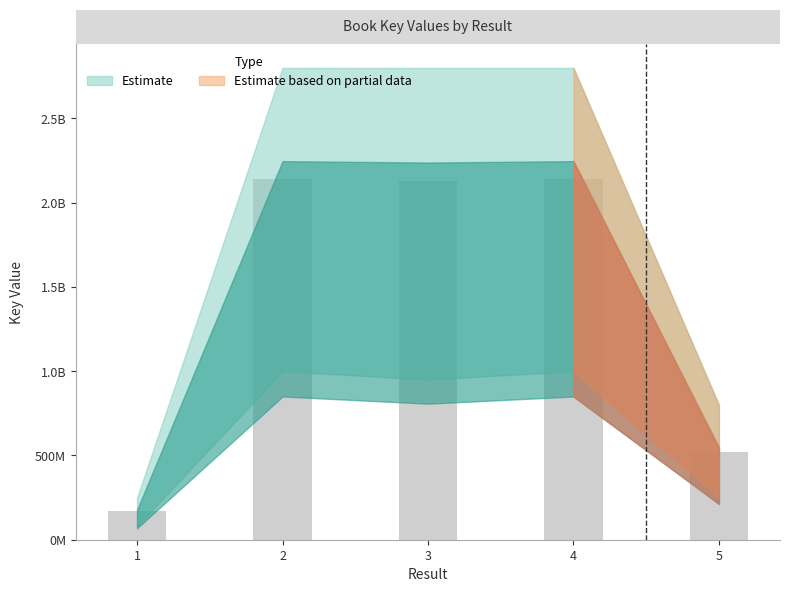

Rank the categories by value from lowest to highest.

1, 5, 3, 2, 4